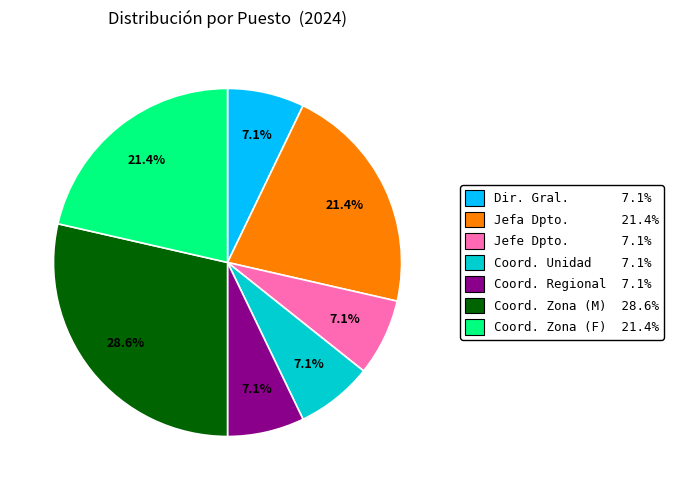

Is there a majority slice in this chart?

No